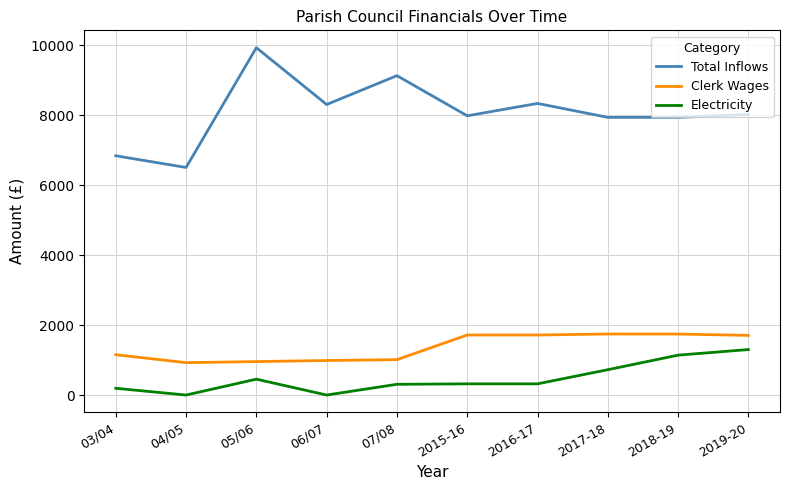

Where does the Electricity series first go above 320?

05/06